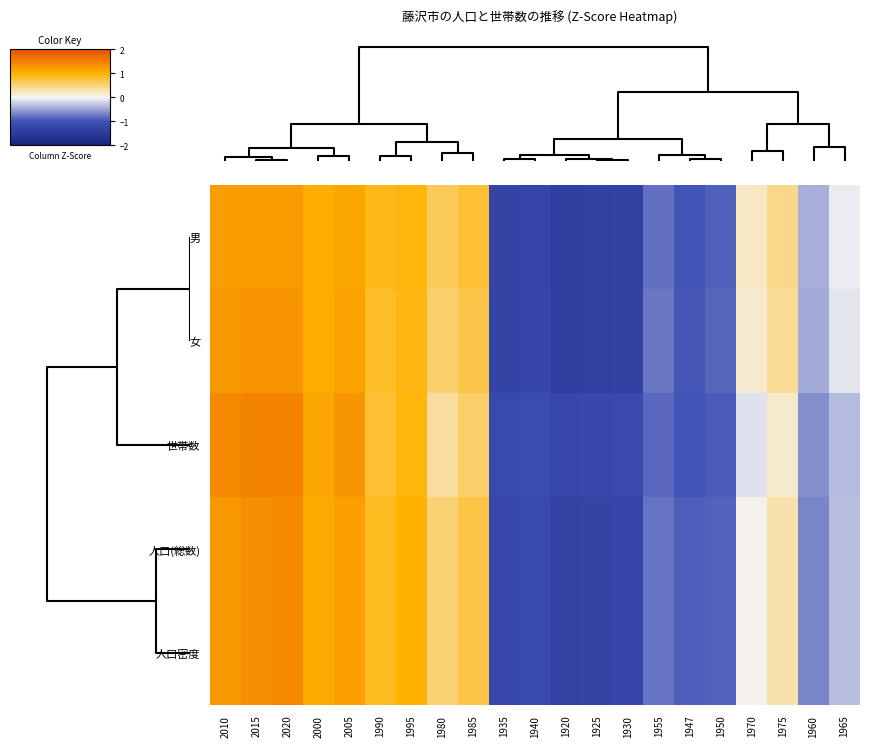

Reading left to right, what are all the values shown in this chart?

男: 2010=1.2	2015=1.2	2020=1.2	2000=1.0	2005=1.1	1990=0.9	1995=0.9	1980=0.6	1985=0.8	1935=-1.3	1940=-1.2	1920=-1.4	1925=-1.3	1930=-1.3	1955=-0.8	1947=-1.0	1950=-0.9	1970=0.2	1975=0.4	1960=-0.4	1965=-0.1
女: 2010=1.3	2015=1.3	2020=1.3	2000=1.1	2005=1.2	1990=0.8	1995=0.9	1980=0.6	1985=0.7	1935=-1.3	1940=-1.2	1920=-1.4	1925=-1.3	1930=-1.3	1955=-0.8	1947=-1.0	1950=-0.9	1970=0.2	1975=0.4	1960=-0.4	1965=-0.1
世帯数: 2010=1.4	2015=1.5	2020=1.5	2000=1.1	2005=1.3	1990=0.8	1995=0.9	1980=0.3	1985=0.6	1935=-1.1	1940=-1.1	1920=-1.2	1925=-1.2	1930=-1.2	1955=-0.9	1947=-1.0	1950=-0.9	1970=-0.1	1975=0.2	1960=-0.6	1965=-0.3
人口(総数): 2010=1.3	2015=1.4	2020=1.4	2000=1.1	2005=1.2	1990=0.9	1995=1.0	1980=0.5	1985=0.7	1935=-1.2	1940=-1.1	1920=-1.3	1925=-1.3	1930=-1.2	1955=-0.8	1947=-0.9	1950=-0.9	1970=0.0	1975=0.3	1960=-0.7	1965=-0.3
人口密度: 2010=1.3	2015=1.4	2020=1.4	2000=1.1	2005=1.2	1990=0.9	1995=1.0	1980=0.5	1985=0.7	1935=-1.2	1940=-1.1	1920=-1.3	1925=-1.3	1930=-1.2	1955=-0.8	1947=-0.9	1950=-0.9	1970=0.0	1975=0.3	1960=-0.7	1965=-0.3